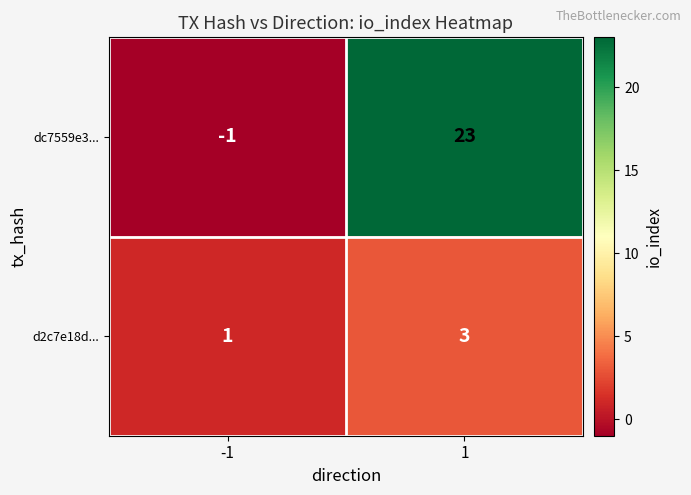

Is it true that dc7559e3... equals 12 at 1?

False